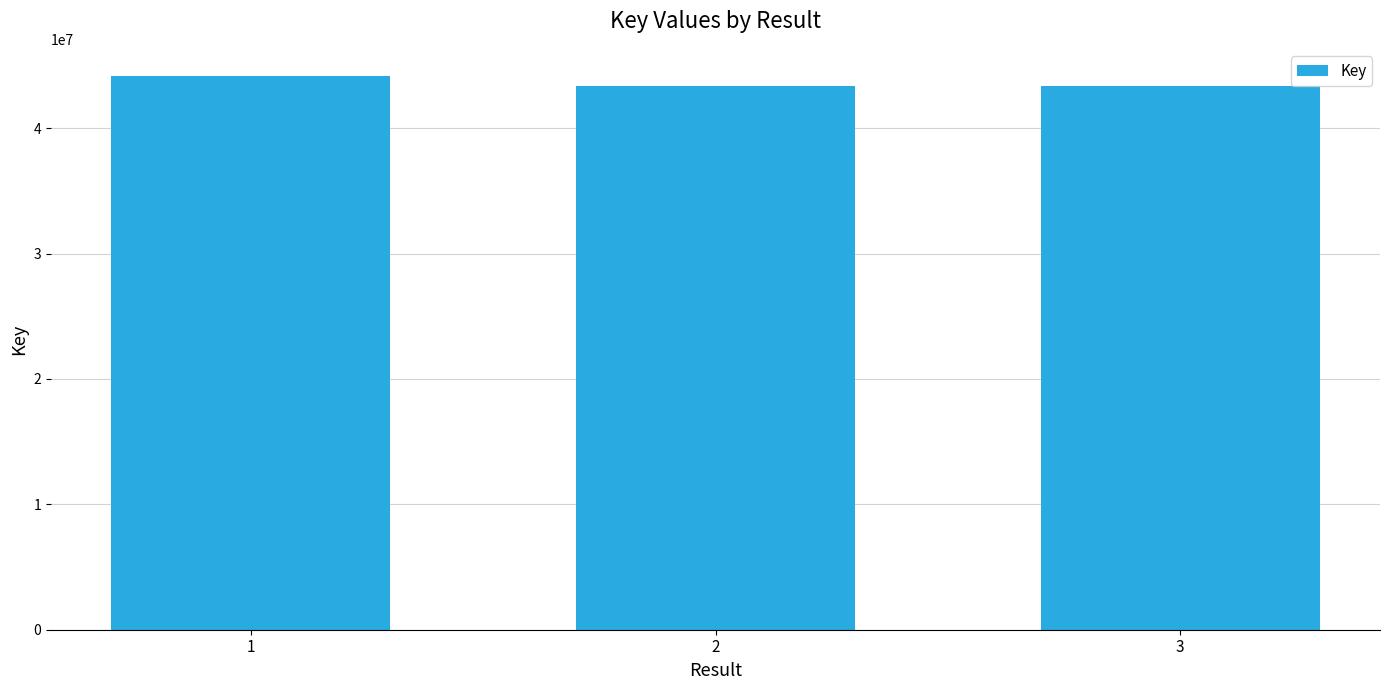

The value at 1 is 44115778. True or false?

True